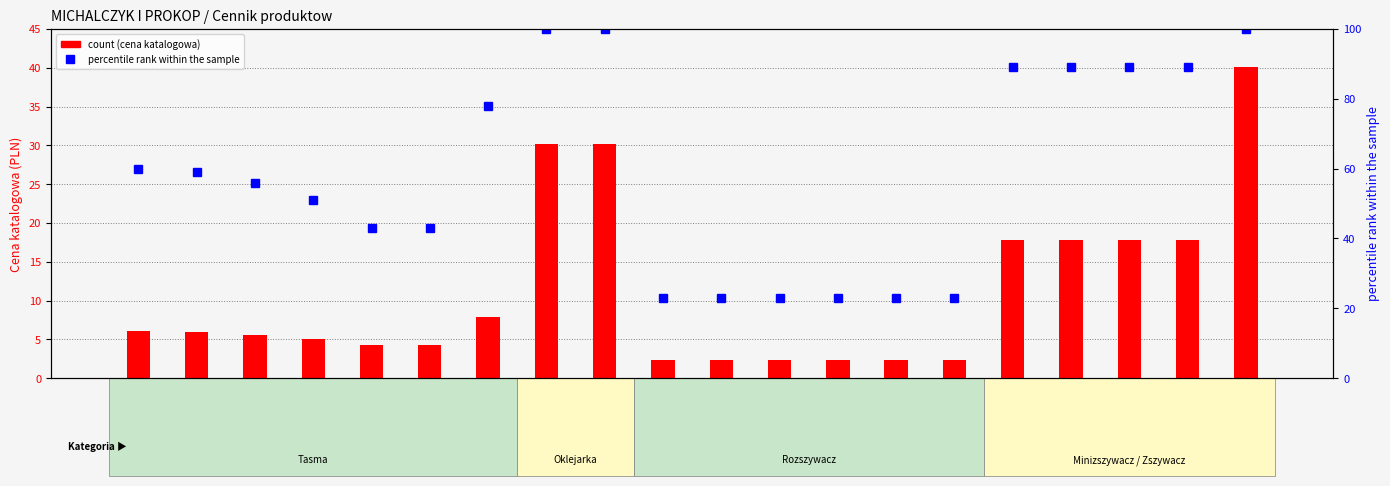

What is the minimum value for percentile rank within the sample?

23.0